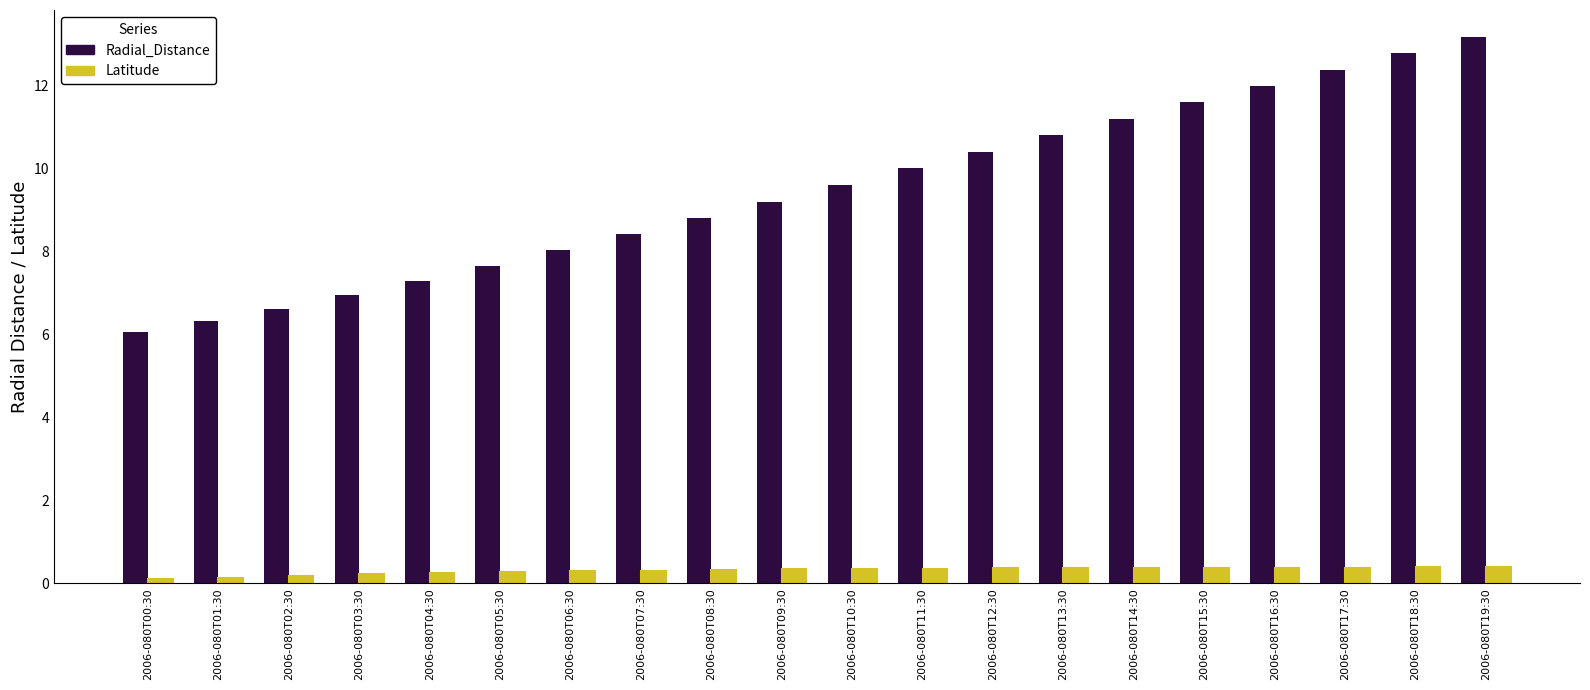

Where does the Radial_Distance series first go above 9?

2006-080T09:30